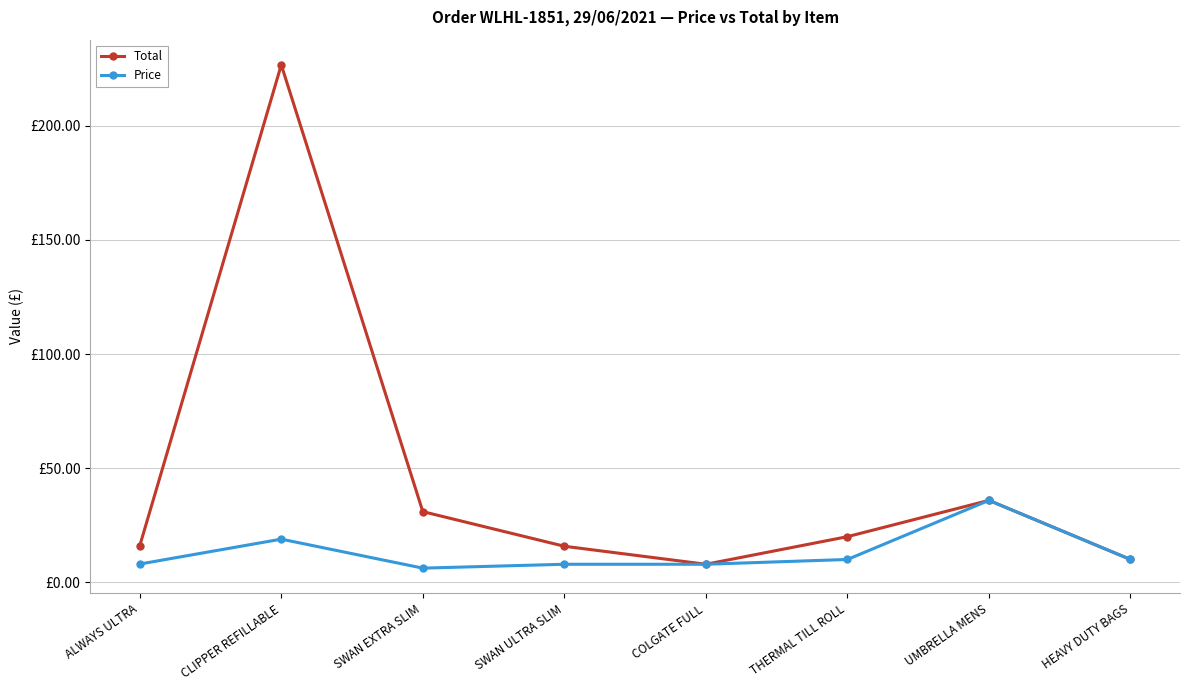

What are all the series names shown in the legend?

Total, Price